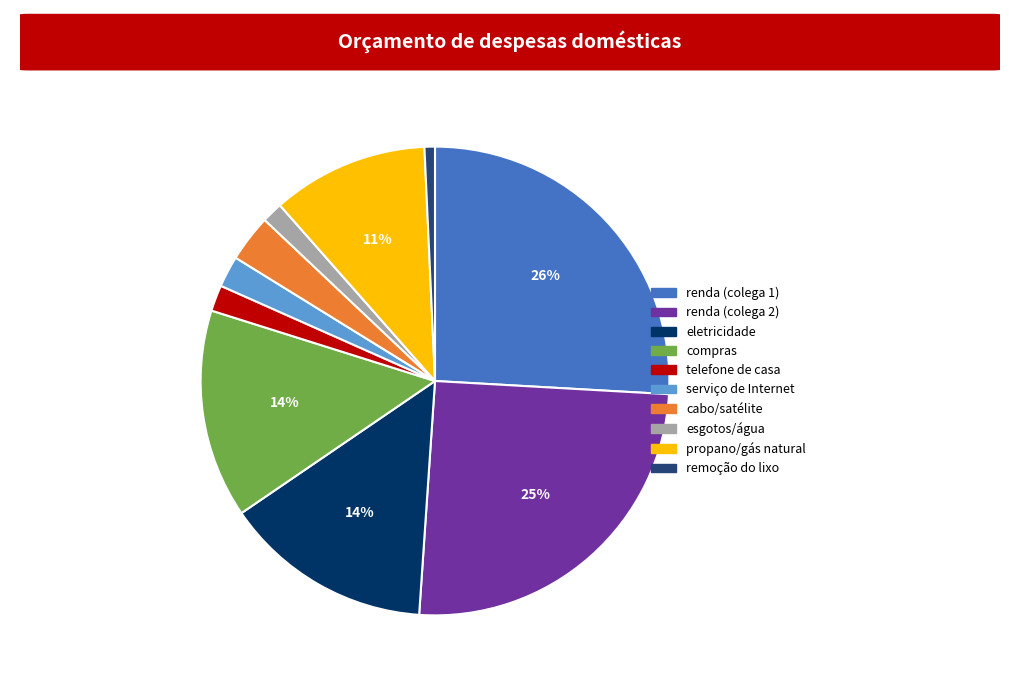

The propano/gás natural slice represents 1% of the pie. True or false?

False